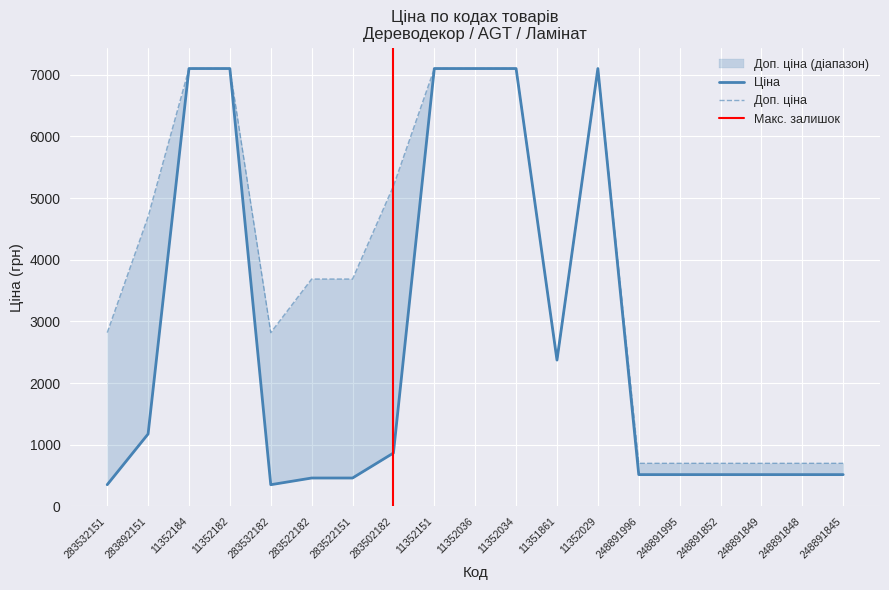

Which series has the widest spread of values?

Ціна